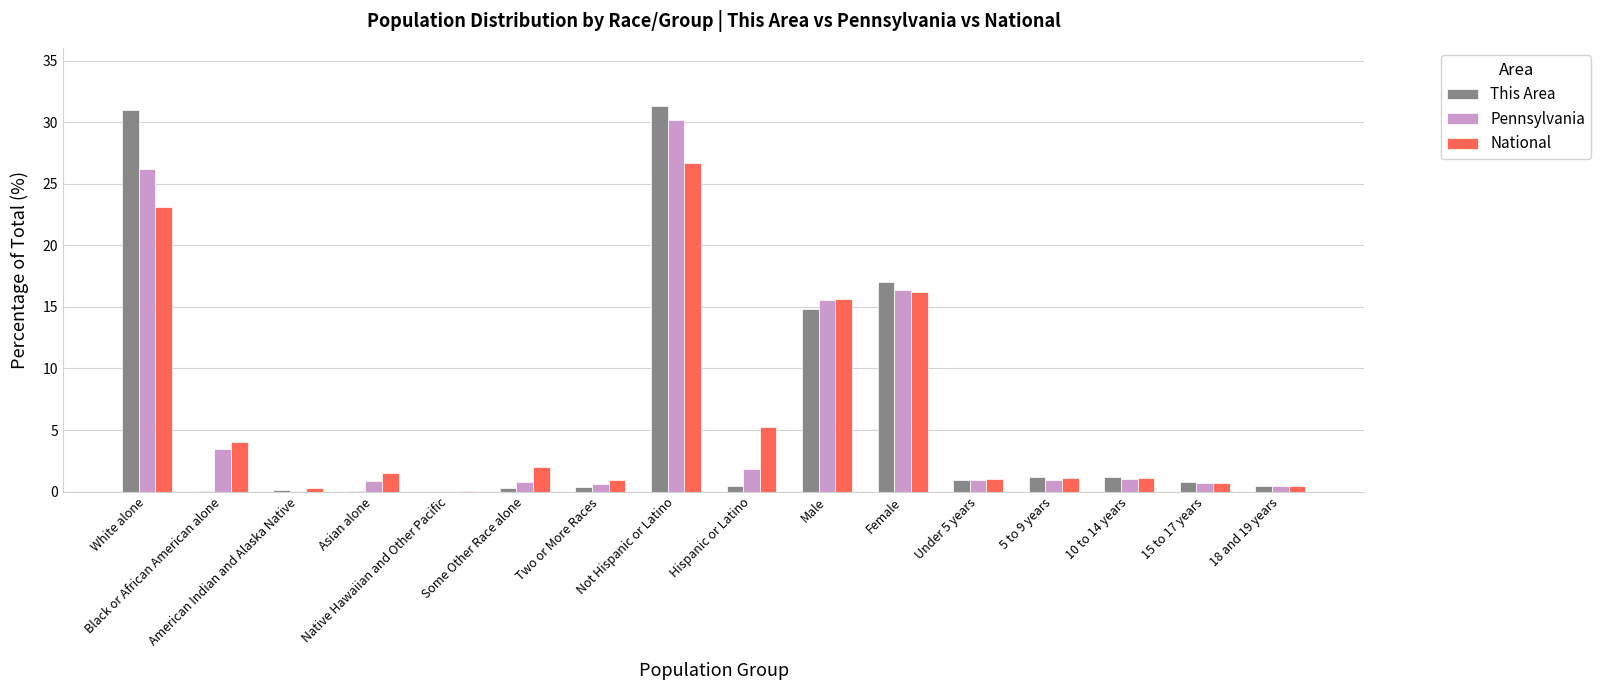

What are all the series names shown in the legend?

This Area, Pennsylvania, National